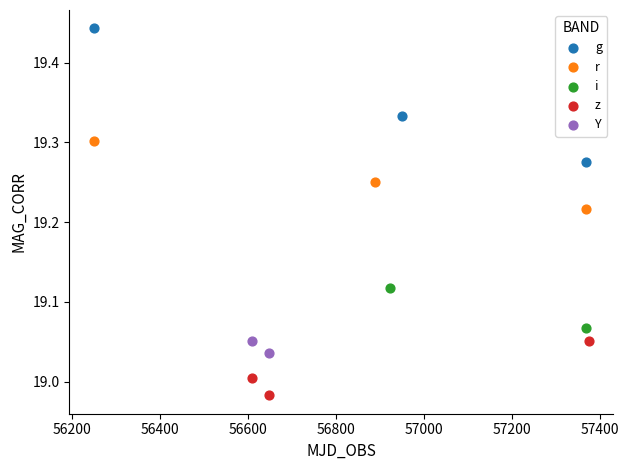

Which series reaches the minimum Y coordinate?

z